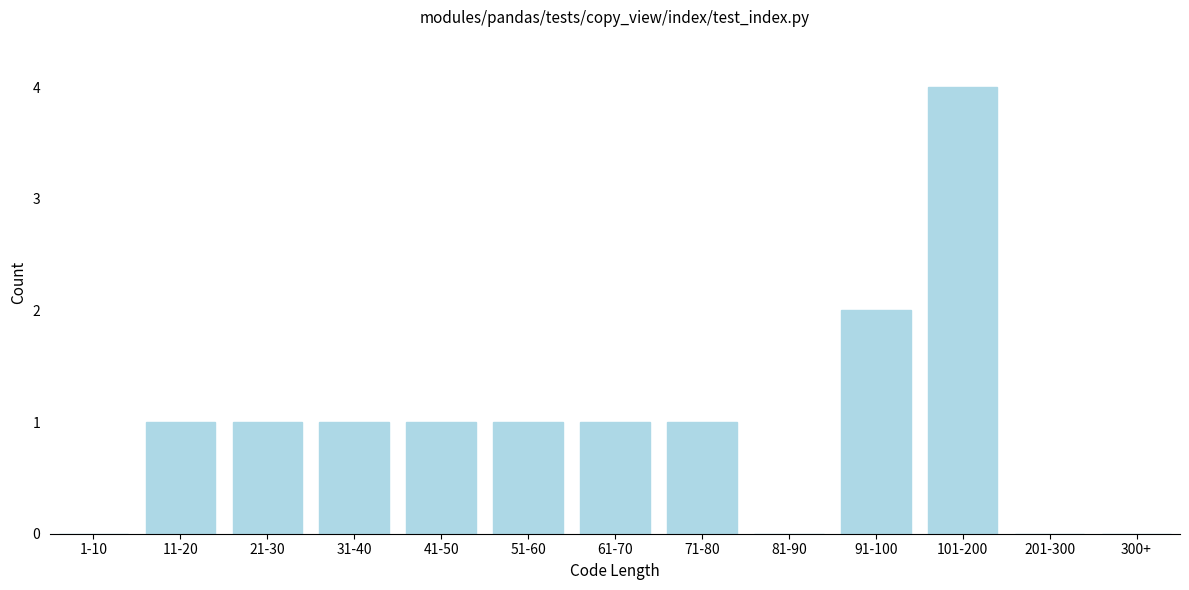

Reading left to right, transcribe all the data shown in this chart.

1-10=0	11-20=1	21-30=1	31-40=1	41-50=1	51-60=1	61-70=1	71-80=1	81-90=0	91-100=2	101-200=4	201-300=0	300+=0